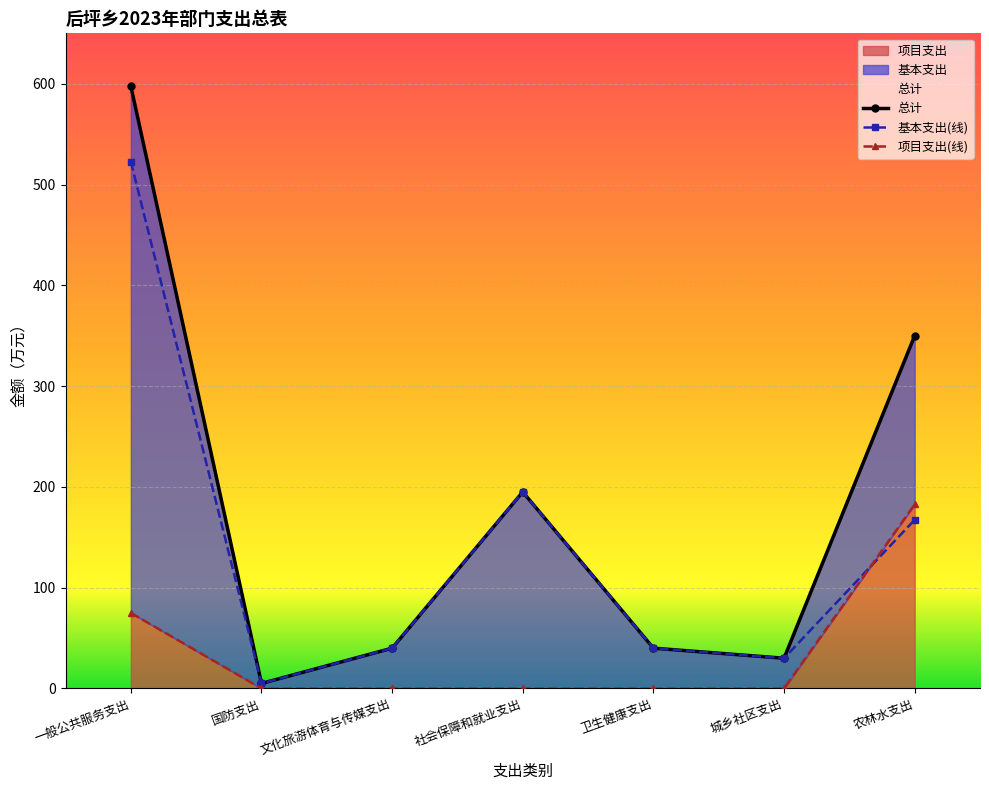

What is the difference between the maximum and minimum values in the 总计 series?

592.6